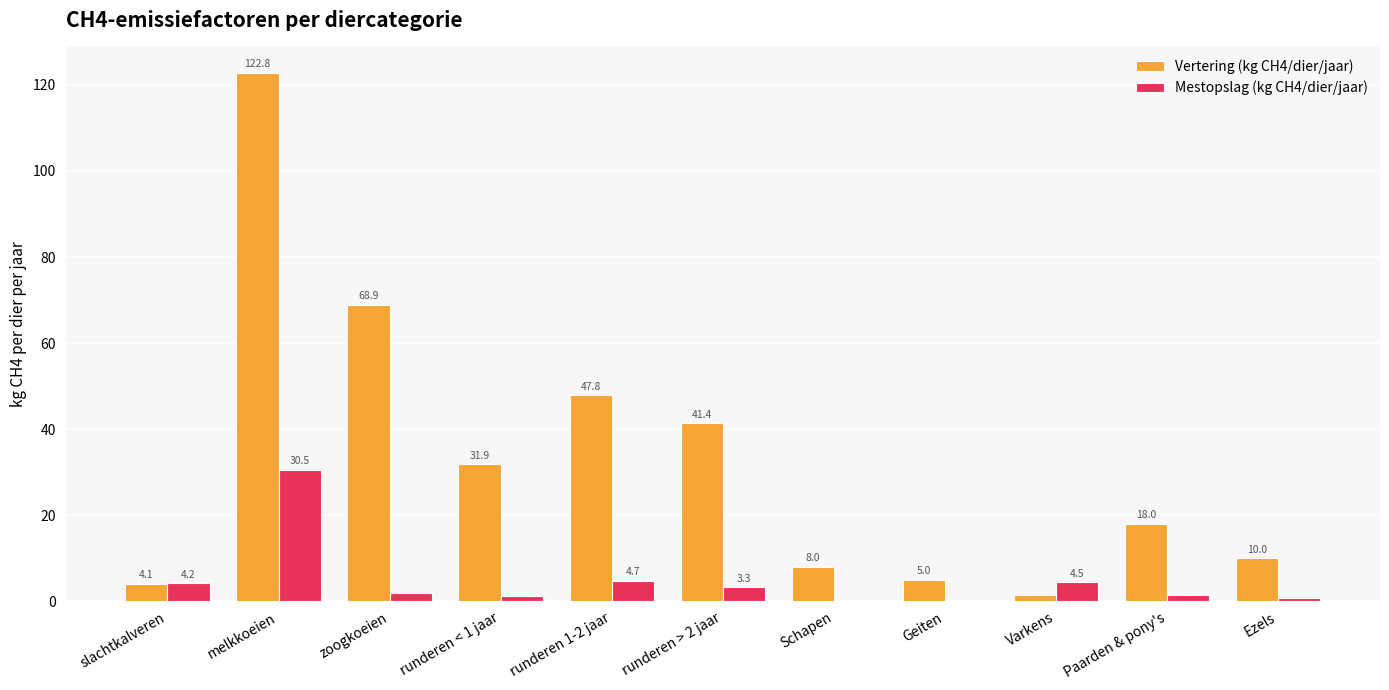

Read the Vertering (kg CH4/dier/jaar) value at Schapen.

8.0